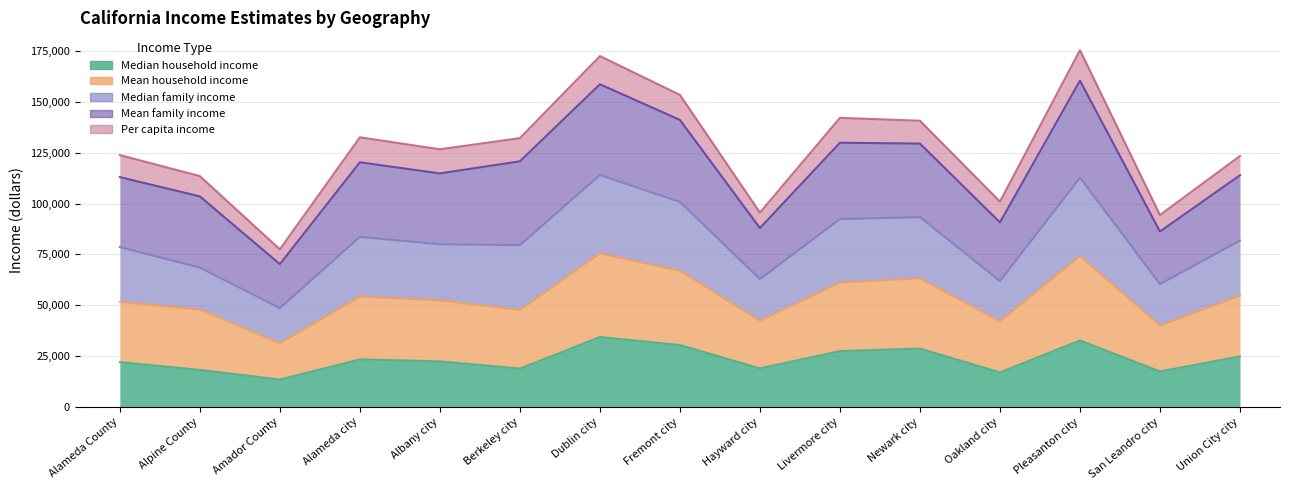

At Alpine County, list the series in order from largest to smallest.

Mean family income, Mean household income, Median family income, Median household income, Per capita income